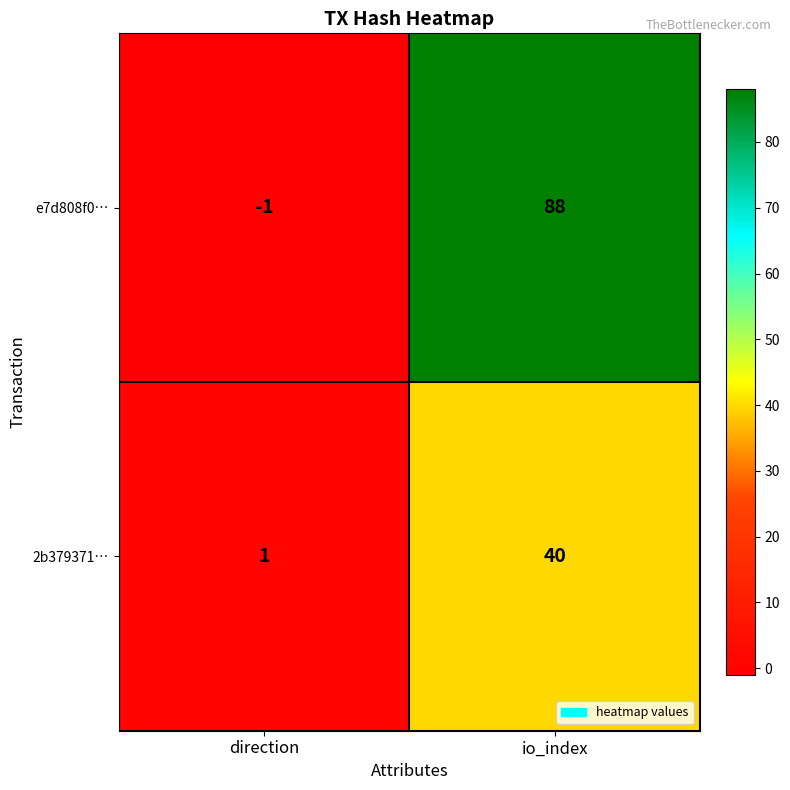

Is it true that 2b379371… equals 65 at io_index?

False